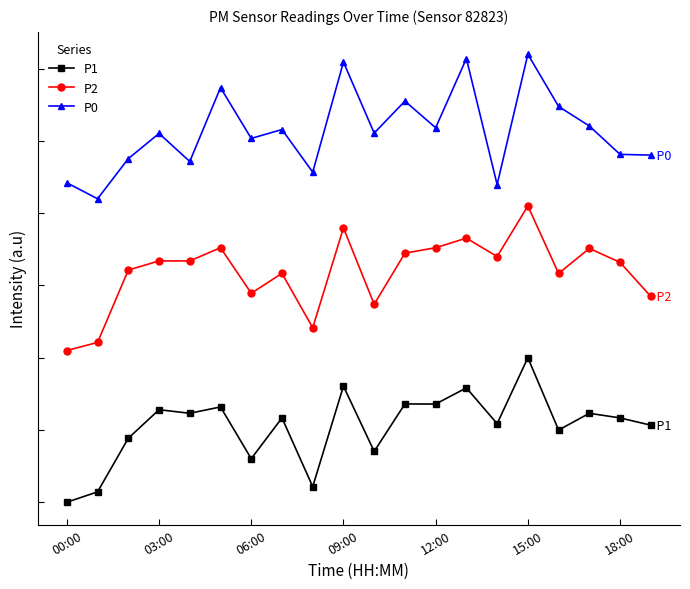

What are all the series names shown in the legend?

P1, P2, P0